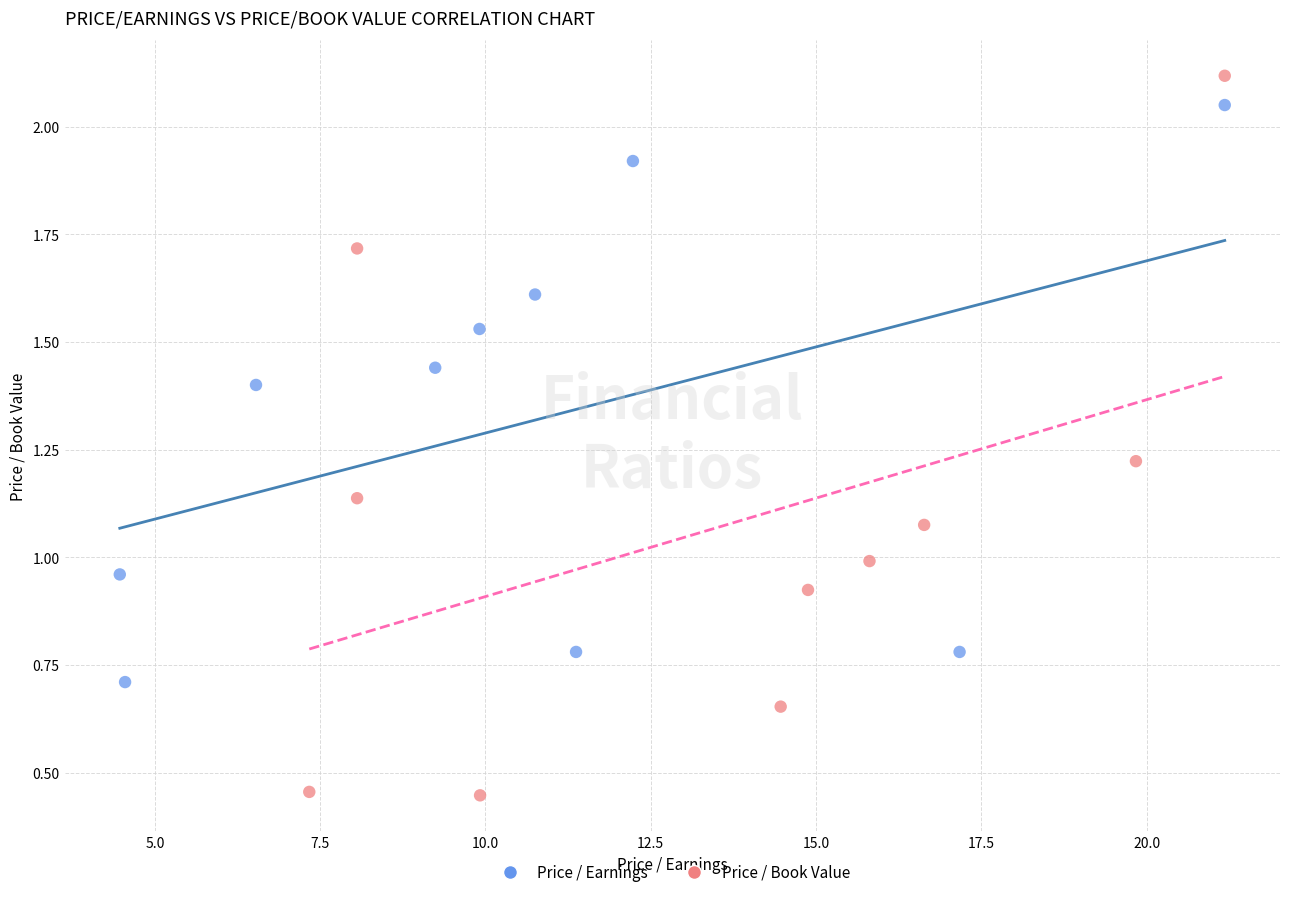

Which series has the largest Y range (max minus min)?

Price / Book Value